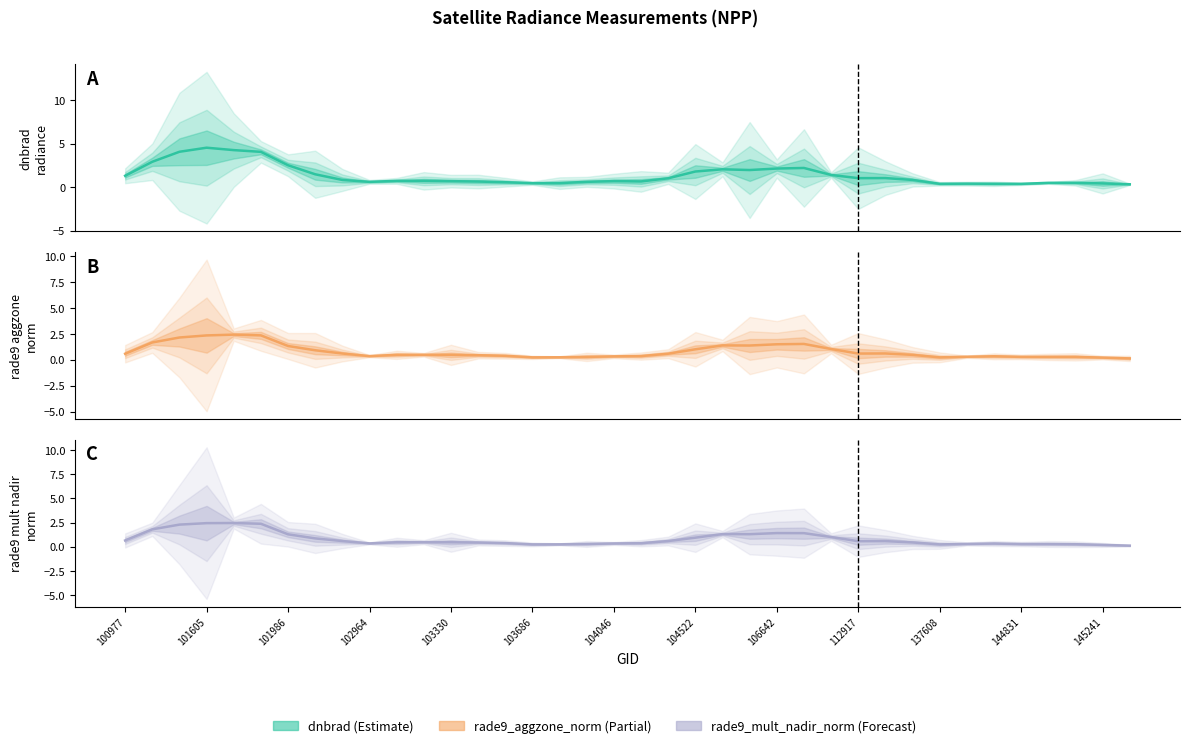

How many interior local peaks does the dnbrad series have?

10